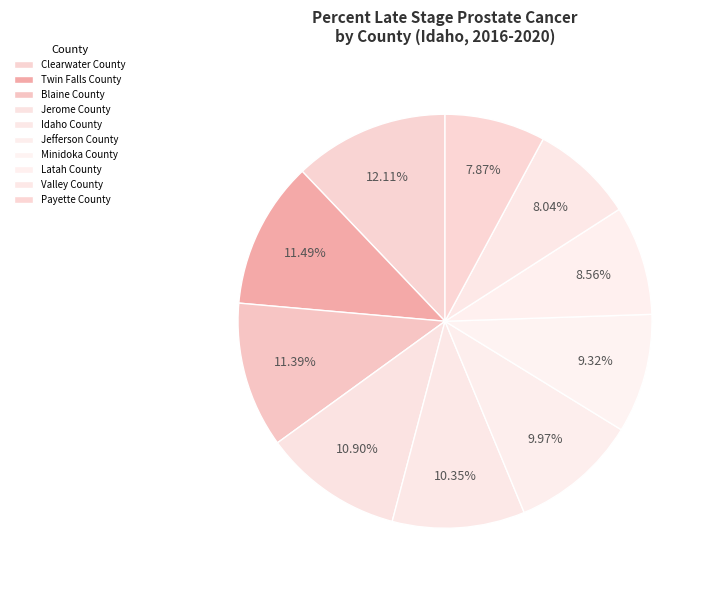

To the nearest percent, what percentage of the pie is Valley County?

8%